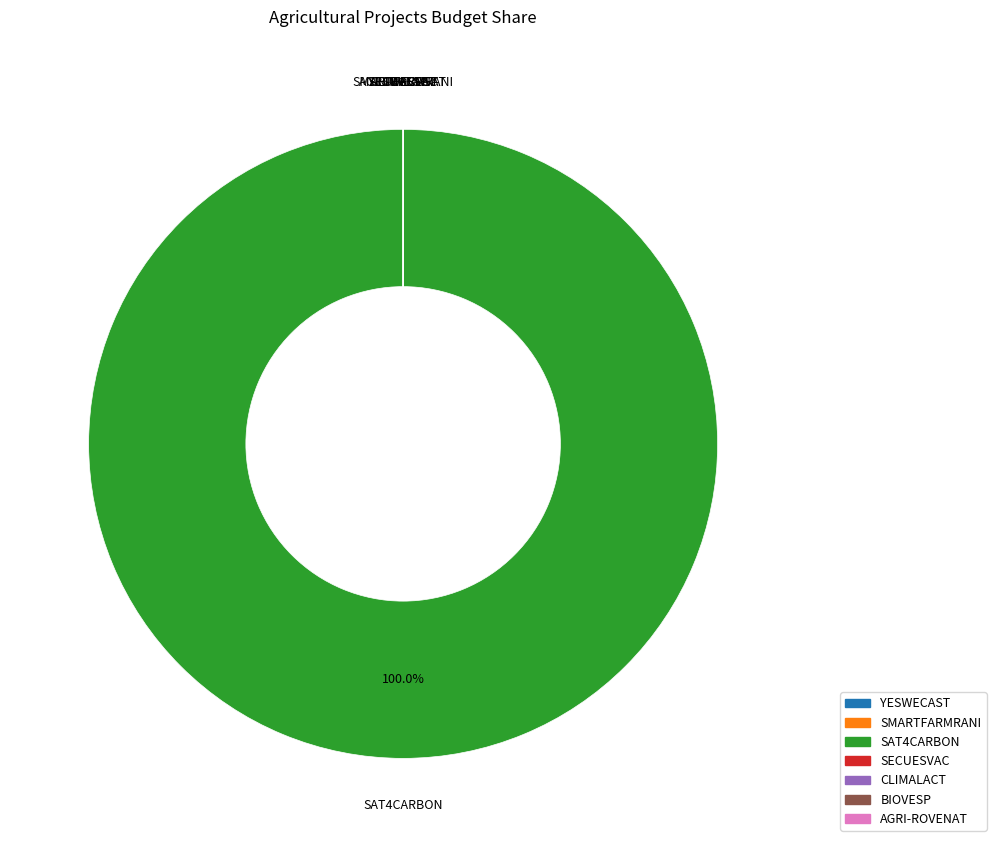

What is the largest slice in the pie chart?

SAT4CARBON